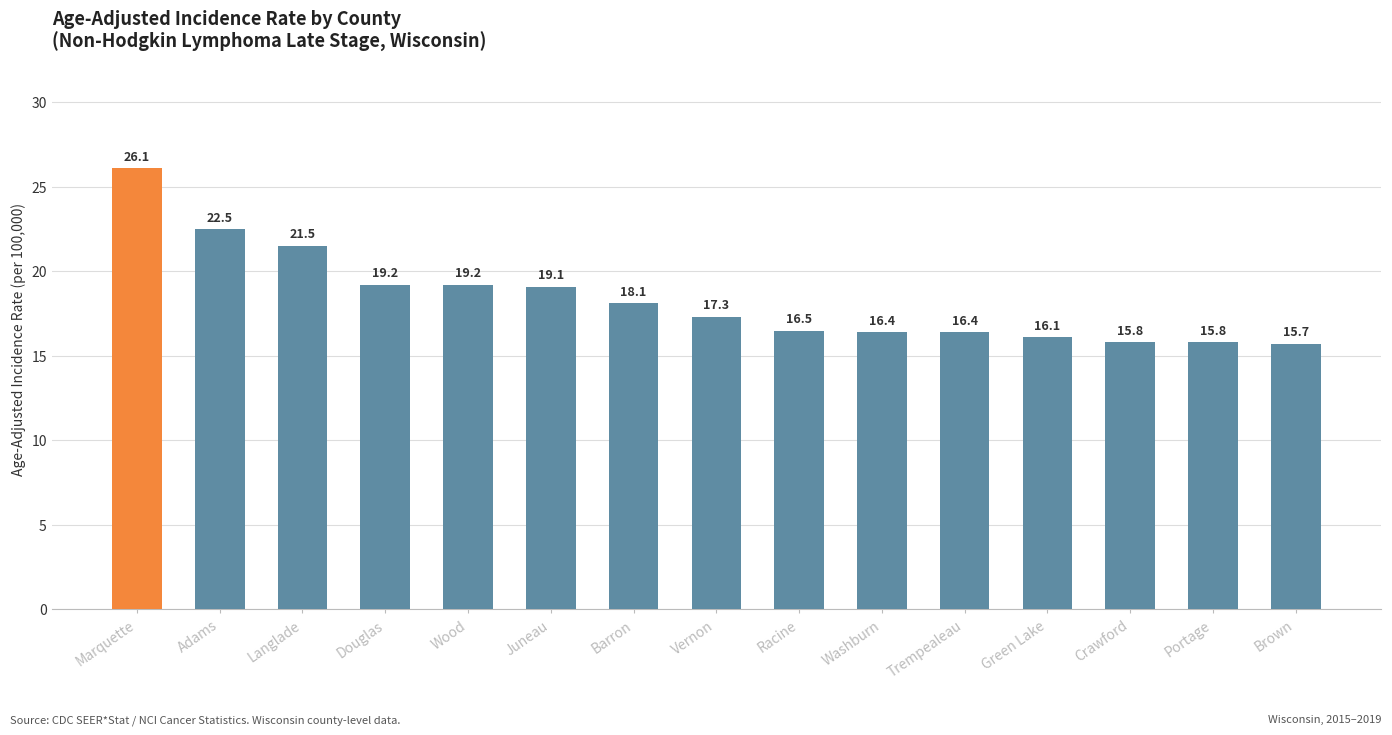

Reading left to right, what are all the values shown in this chart?

26.1	22.5	21.5	19.2	19.2	19.1	18.1	17.3	16.5	16.4	16.4	16.1	15.8	15.8	15.7